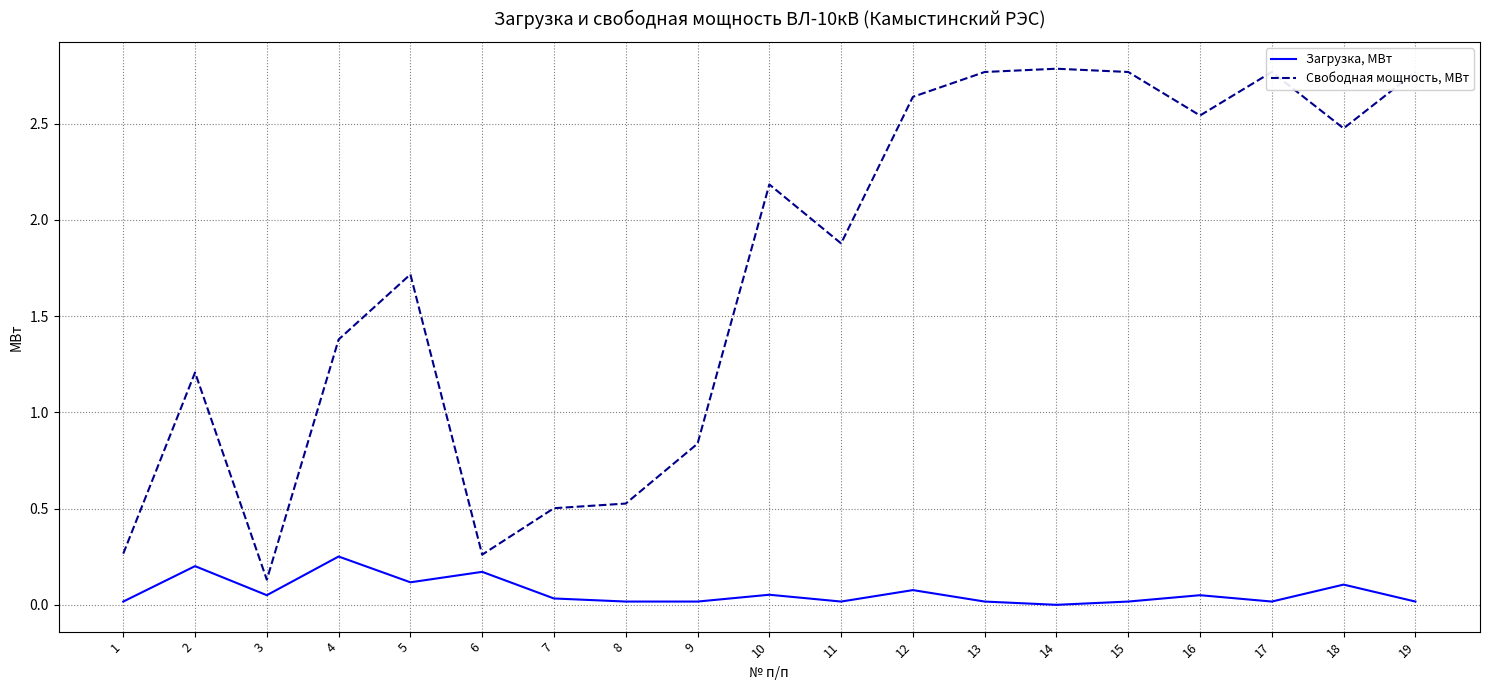

Is it true that Свободная мощность, МВт equals 2.8 at 17?

True